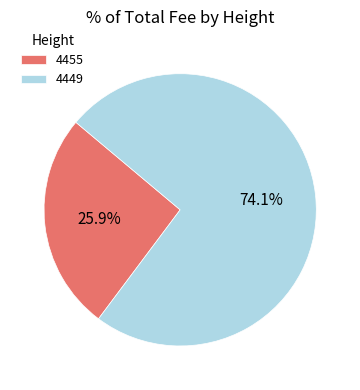

What is the ratio of the value at 4455 to the value at 4449?

0.3